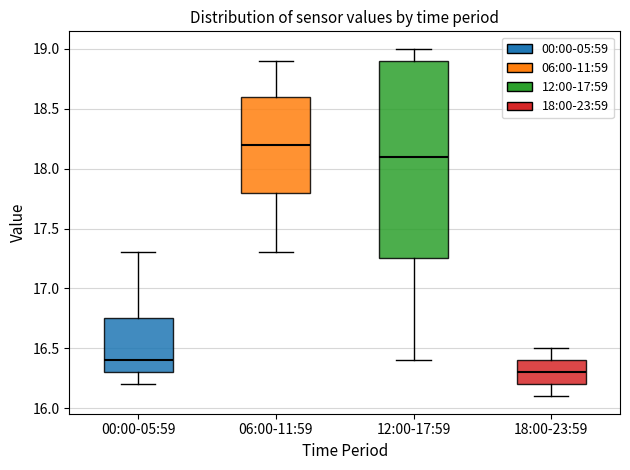

Comparing the boxes themselves (not the whiskers), which one is the tallest?

12:00-17:59